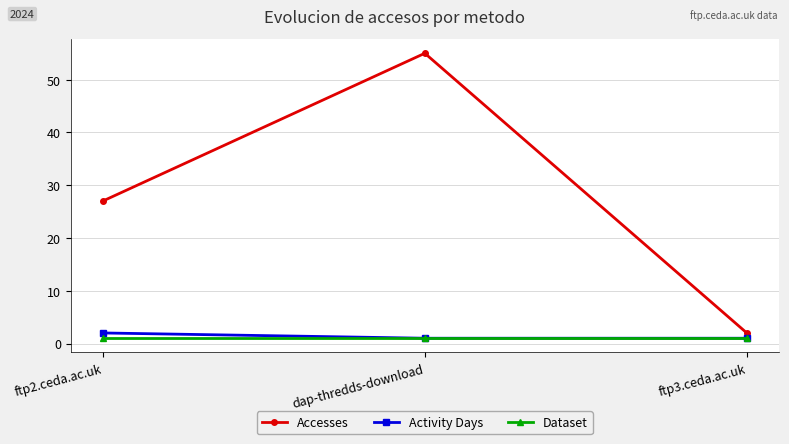

True or false: Accesses has a value of 27 at ftp2.ceda.ac.uk.

True